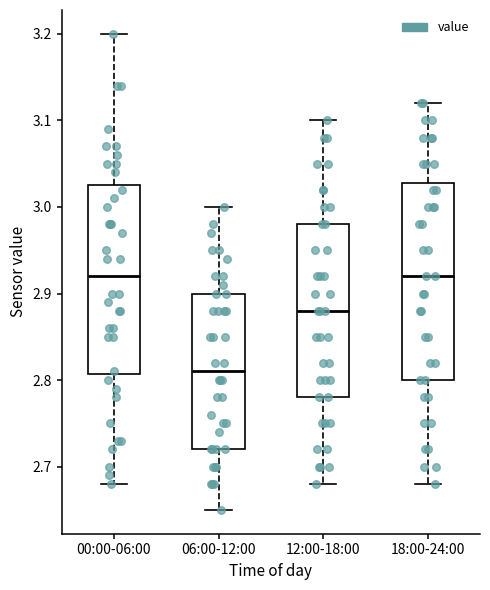

Reading left to right, read every box against the y-axis: the position of its median line, the range the box covers, and the ends of its whiskers. The values are not printed on the chart, so give them approximately, as read against the axis.

00:00-06:00: median 2.92, box 2.81 to 3.03, whiskers 2.68 to 3.20
06:00-12:00: median 2.81, box 2.72 to 2.90, whiskers 2.65 to 3.00
12:00-18:00: median 2.88, box 2.78 to 2.98, whiskers 2.68 to 3.10
18:00-24:00: median 2.92, box 2.80 to 3.03, whiskers 2.68 to 3.12